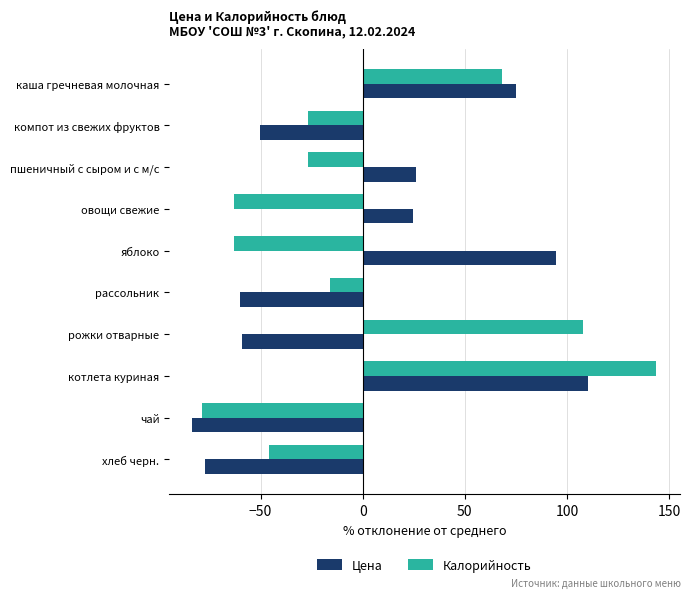

At how many categories does at least one series exceed 89?

3